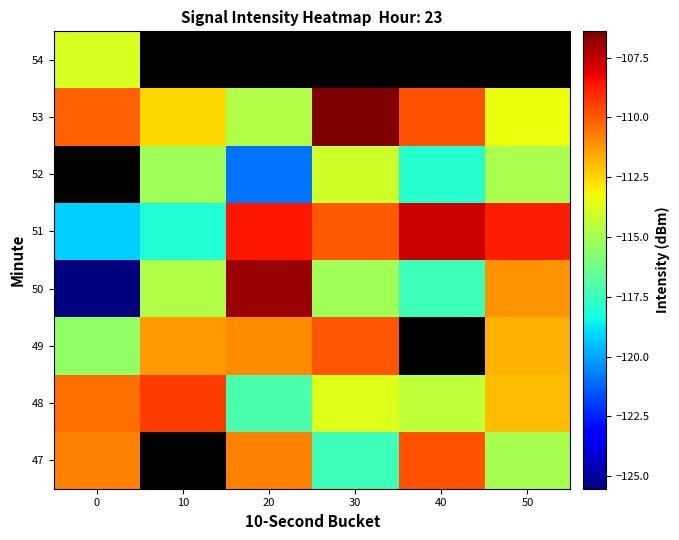

What is the minimum value for 48?

-117.1